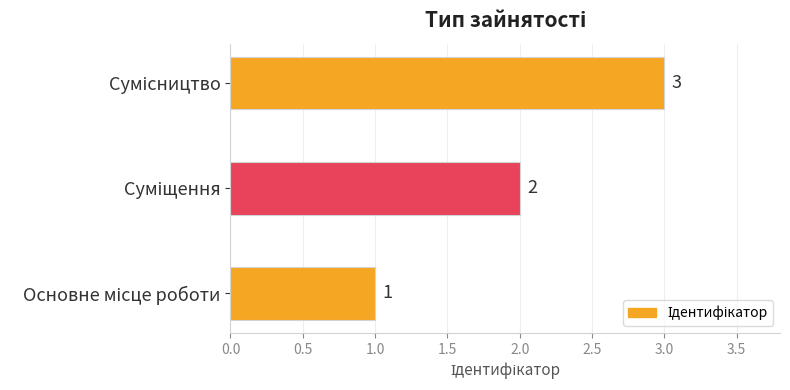

What is the sum of all values?

6